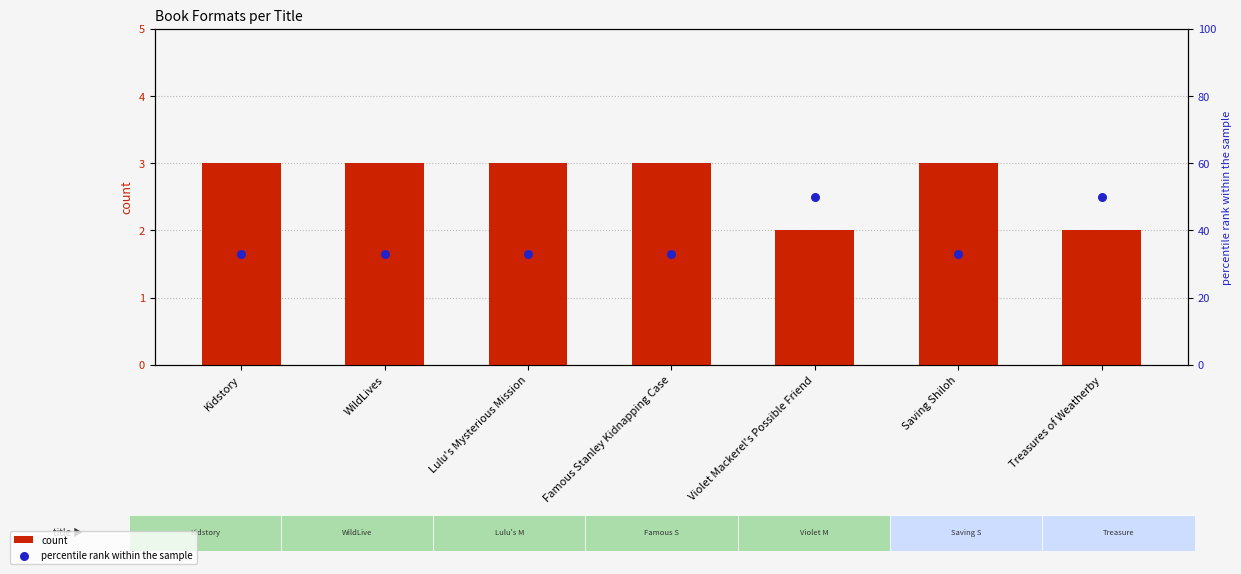

What are all the series names shown in the legend?

count, percentile rank within the sample